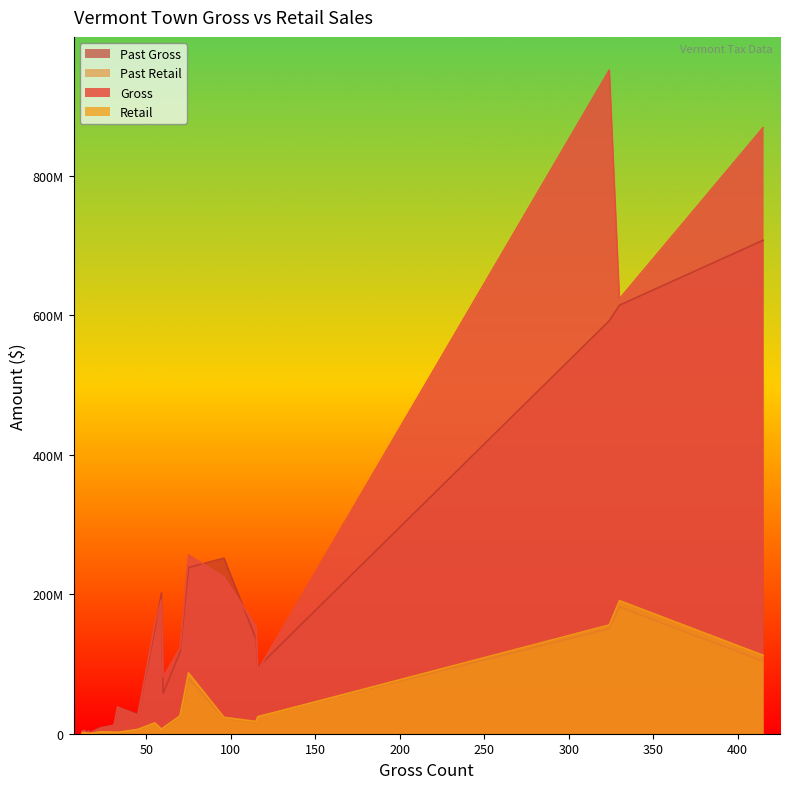

Is the value of Gross at BRATTLEBORO greater than the value of Past Gross at BRAINTREE?

Yes